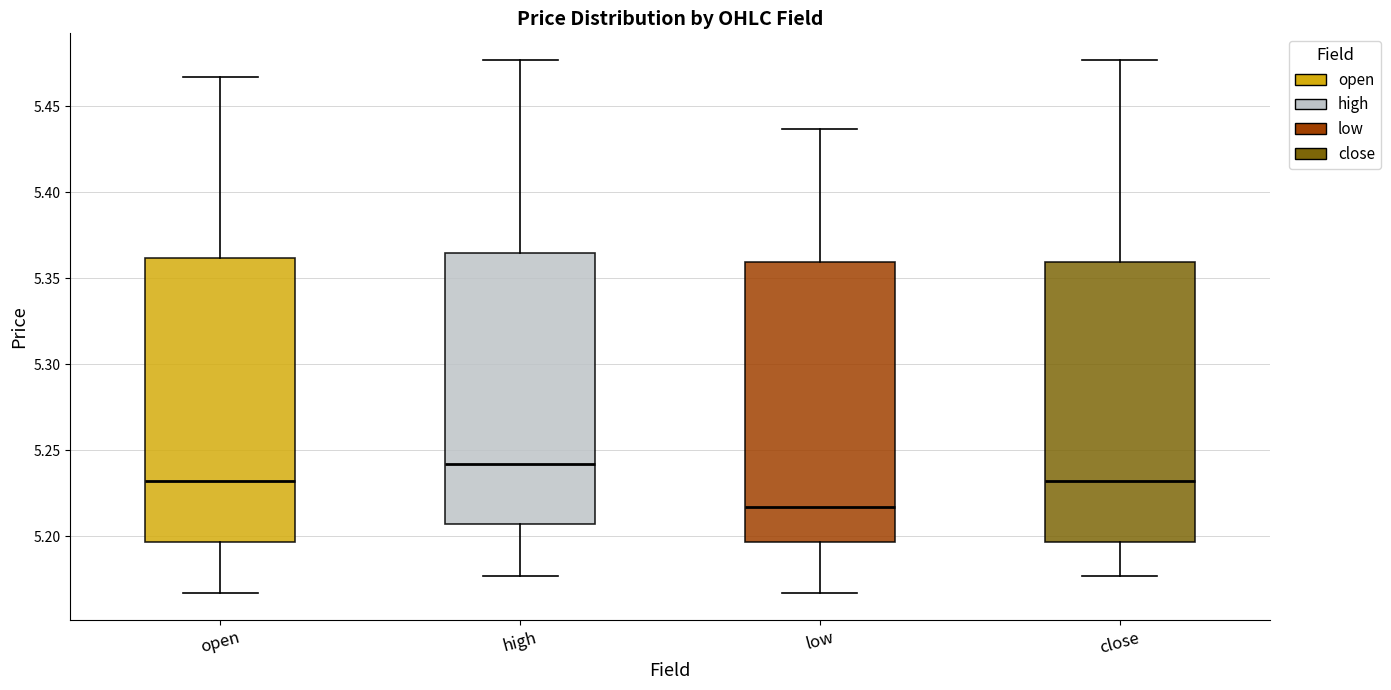

Reading left to right, transcribe this box plot: for each box, give where its median line is, the range the box spans, and where its two whiskers end, as read against the y-axis. The values are not printed on the chart, so give them approximately, as read against the axis.

open: median 5.230, box 5.195 to 5.360, whiskers 5.165 to 5.465
high: median 5.240, box 5.205 to 5.365, whiskers 5.175 to 5.475
low: median 5.215, box 5.195 to 5.360, whiskers 5.165 to 5.435
close: median 5.230, box 5.195 to 5.360, whiskers 5.175 to 5.475